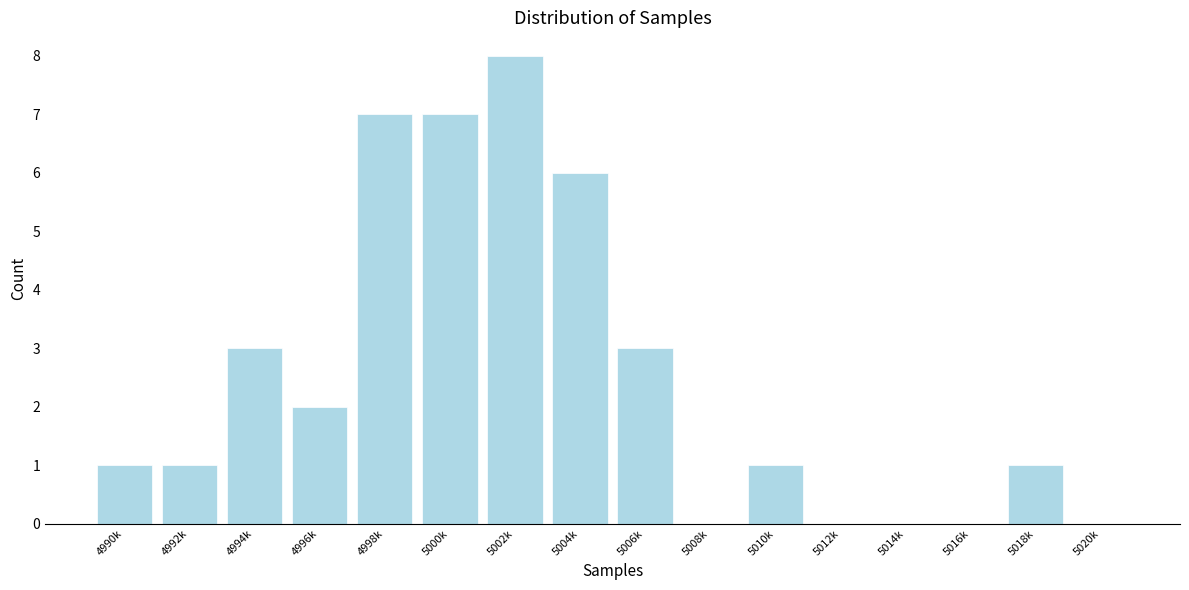

Reading left to right, list all the values displayed in this chart.

4990k=1	4992k=1	4994k=3	4996k=2	4998k=7	5000k=7	5002k=8	5004k=6	5006k=3	5008k=0	5010k=1	5012k=0	5014k=0	5016k=0	5018k=1	5020k=0